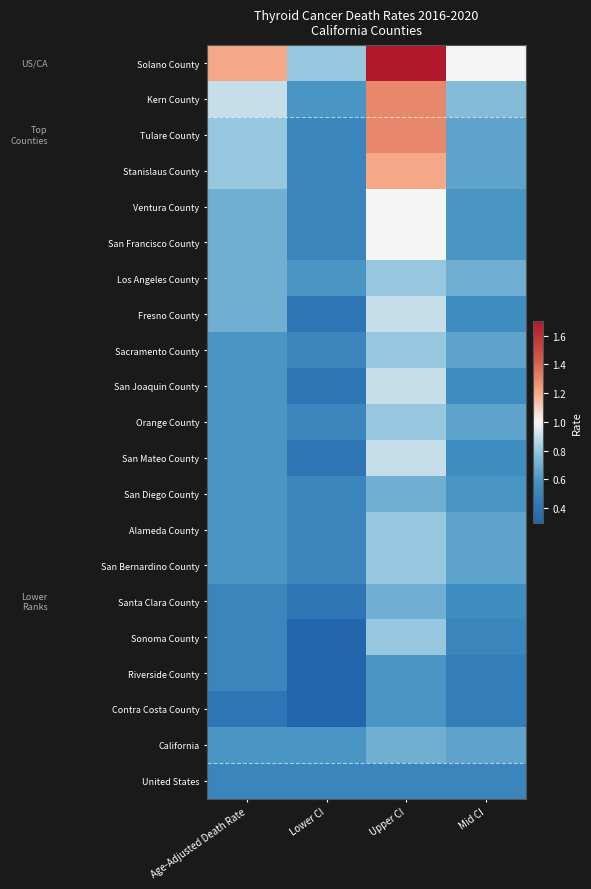

Which series has the largest total across all categories?

Solano County